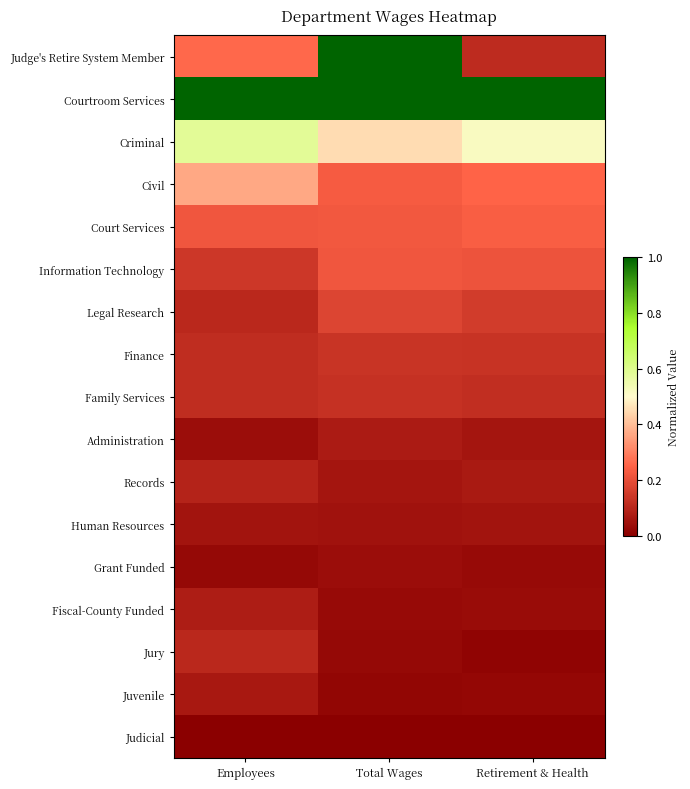

Which label corresponds to the smallest value in the chart?

Employees